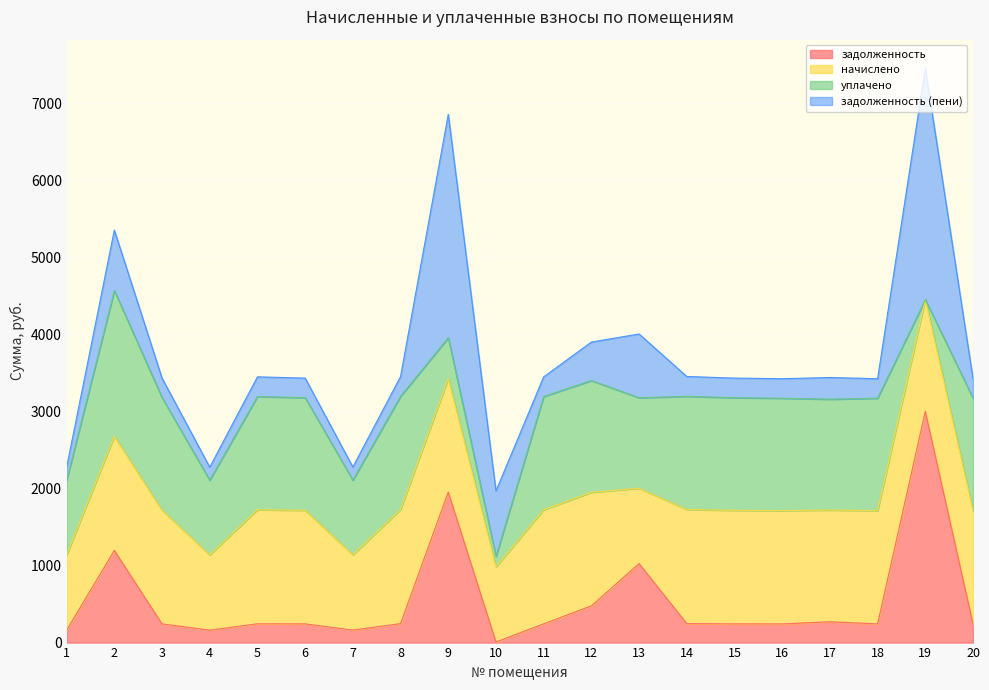

What is the maximum value for задолженность?

3000.0